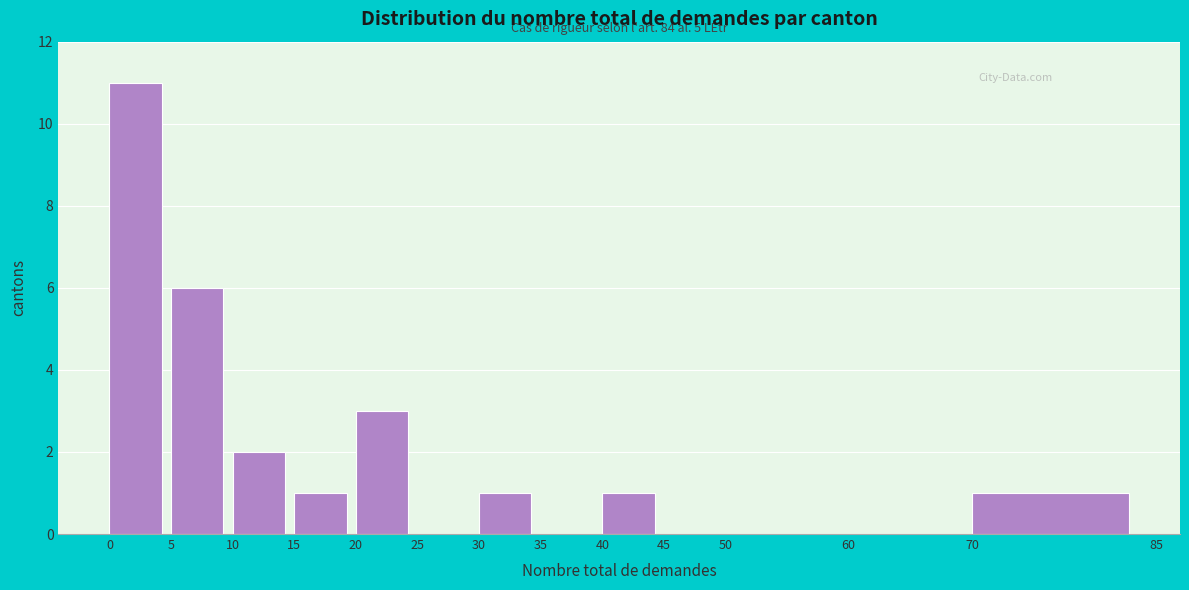

Over which range of the x-axis is the bar tallest?

0 to 5